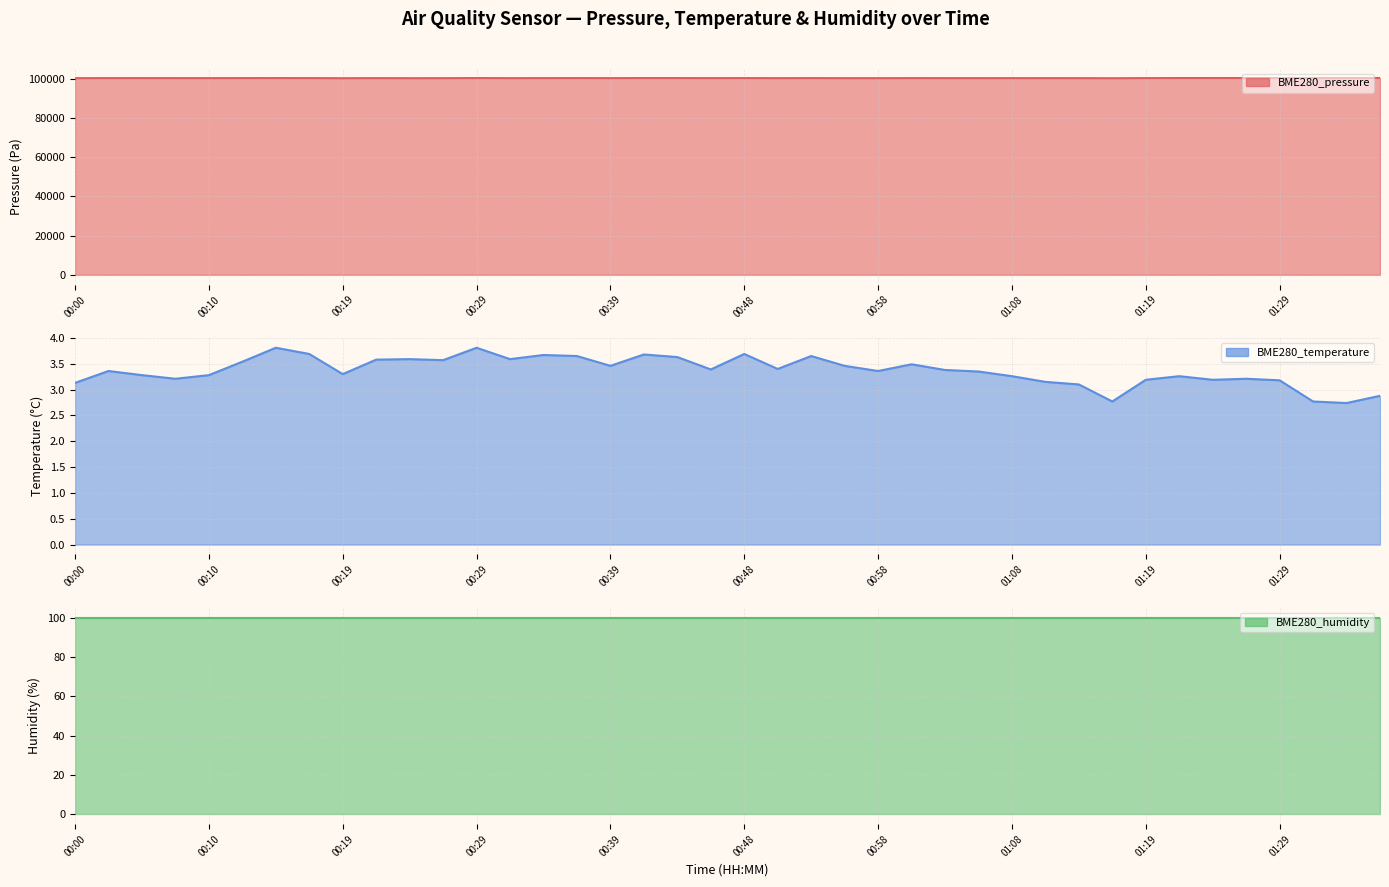

Is the value of BME280_temperature at 00:48 greater than the value of BME280_pressure at 01:29?

No